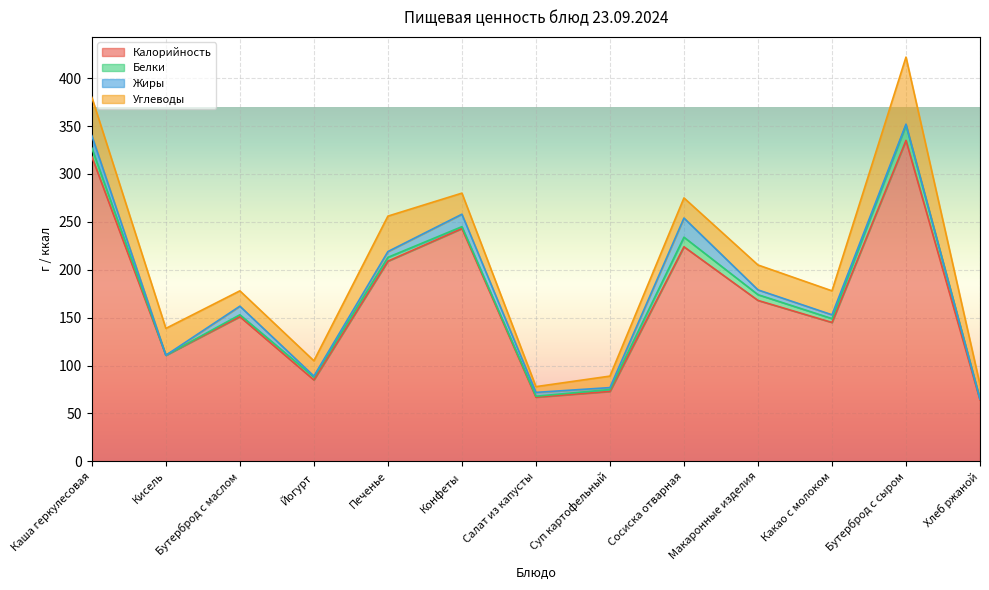

What is the greatest value displayed?

335.0